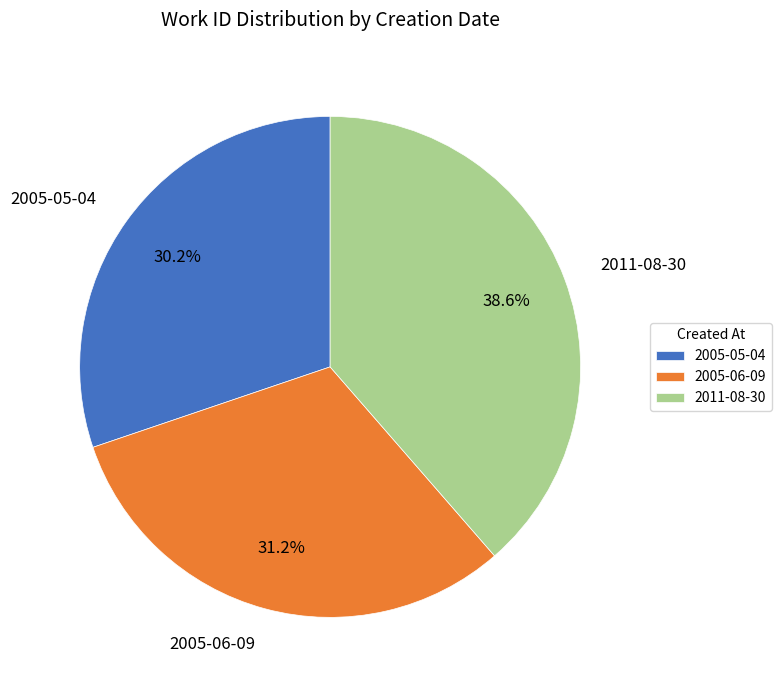

What percentage is NOT represented by 2005-05-04?

69.8%